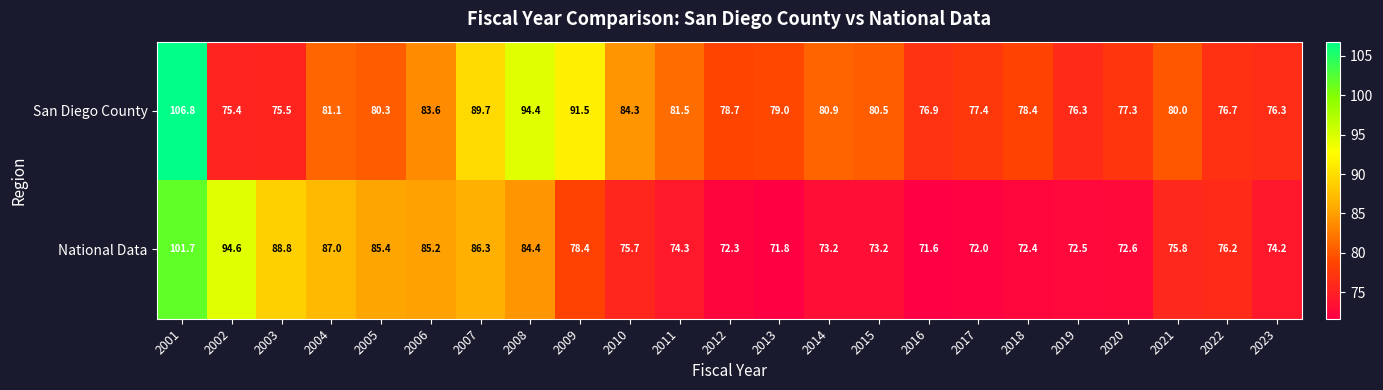

What is the sum of the National Data values at 2002 and 2008?

179.0